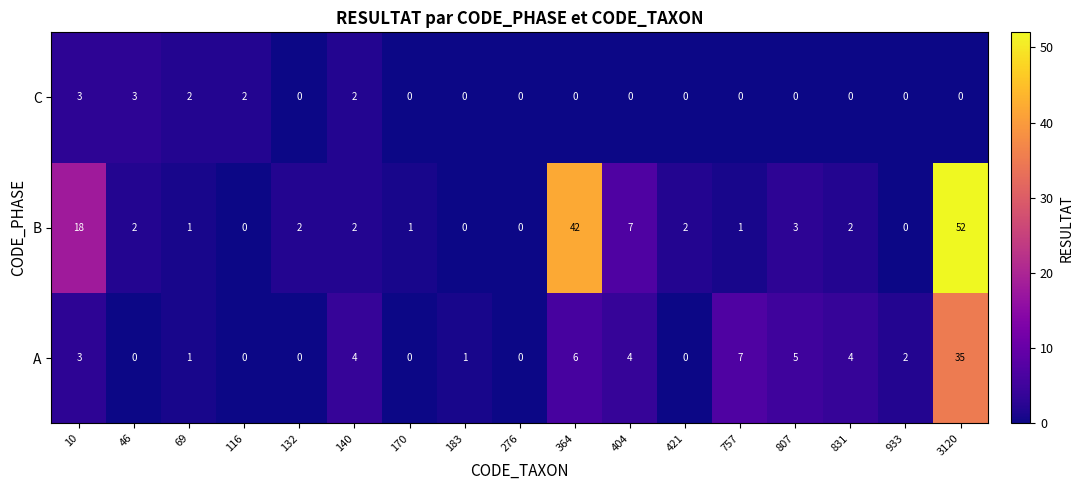

How many series are shown in this chart?

3